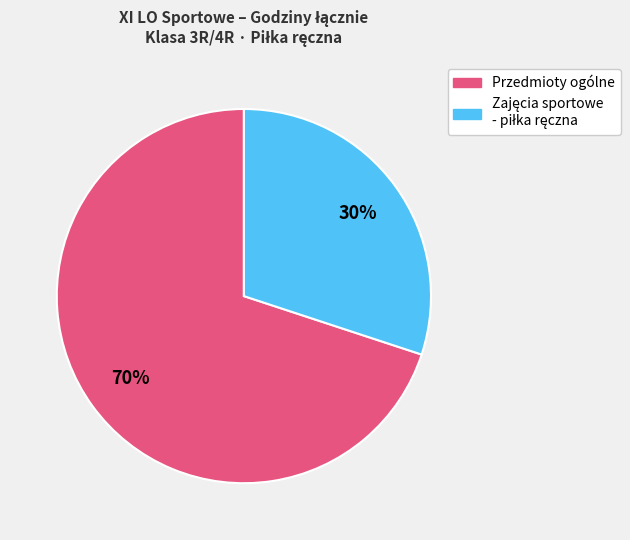

Does any single category account for the majority?

Yes